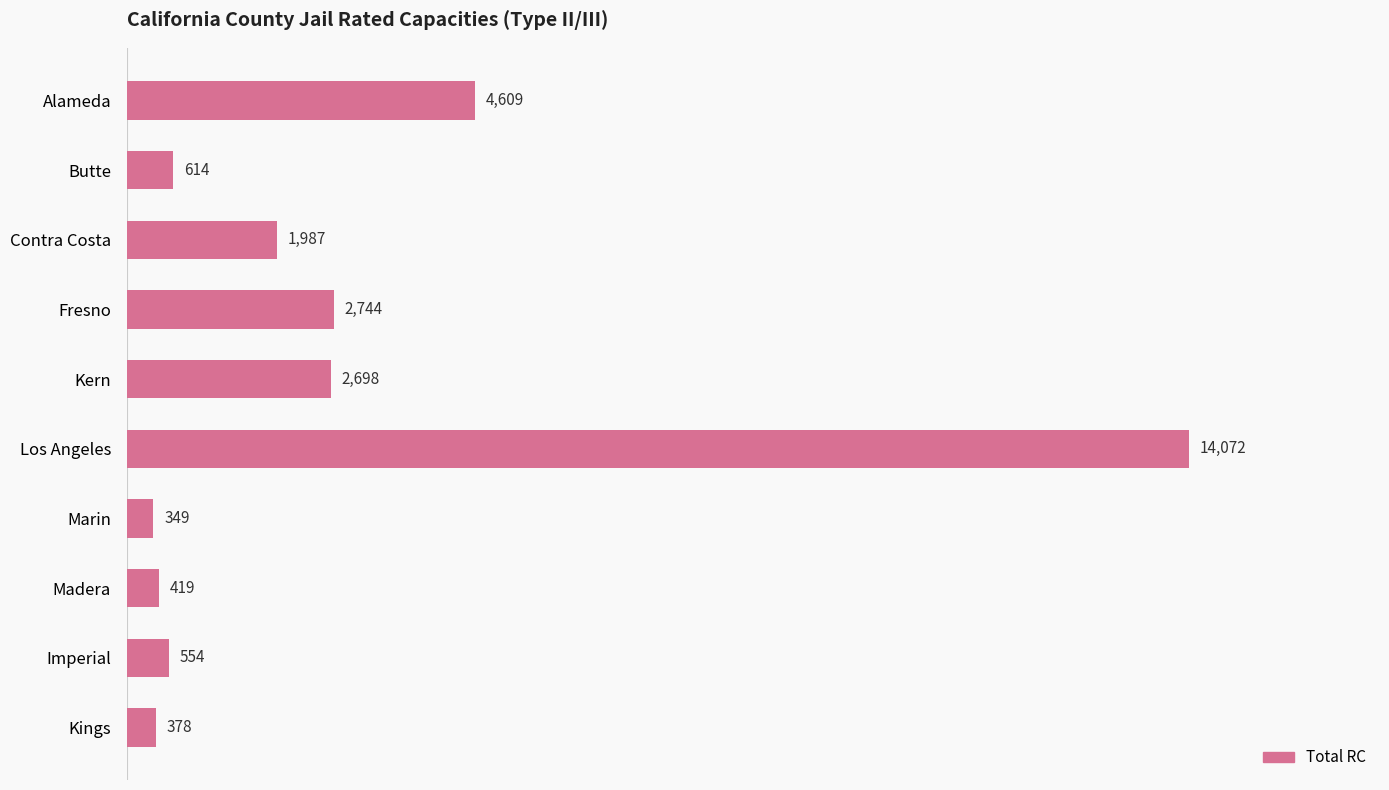

What is the difference between the second highest and minimum values?

4260